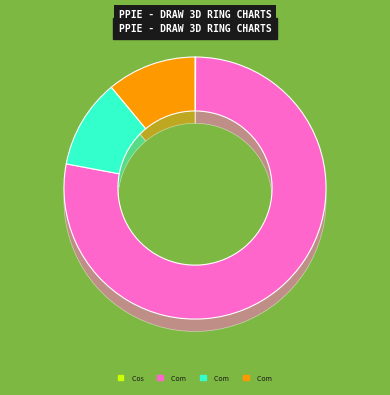

How many slices are in this pie chart?

4